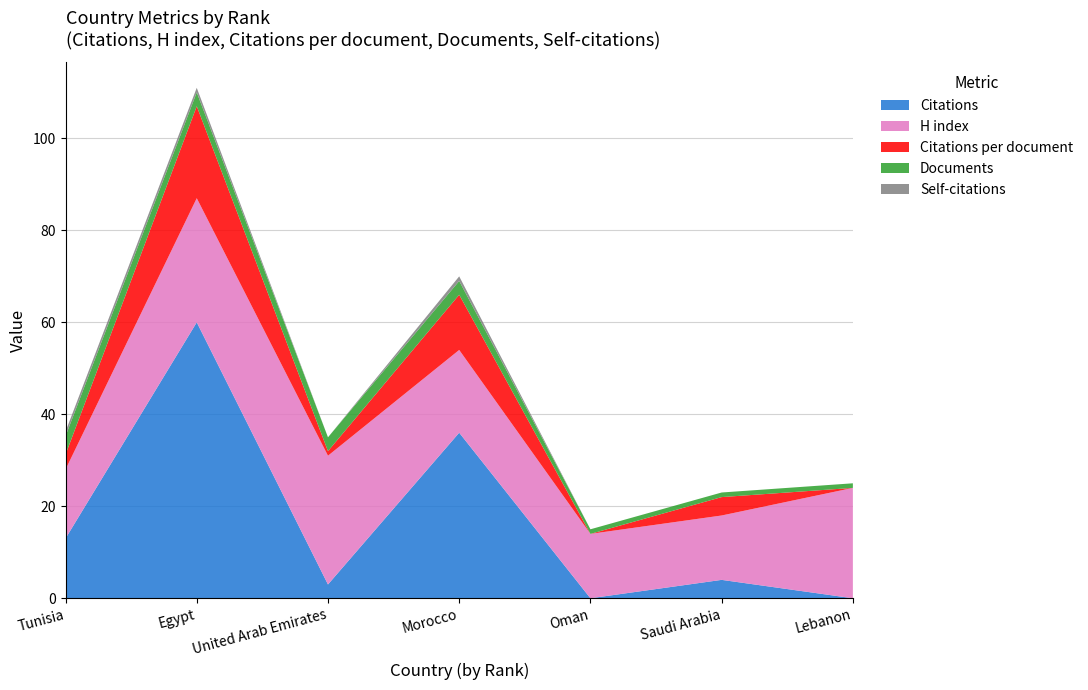

Reading left to right, transcribe all the data shown in this chart.

Citations: 1=13.0	2=60.0	3=3.0	4=36.0	5=0.0	6=4.0	7=0.0
H index: 1=15.0	2=27.0	3=28.0	4=18.0	5=14.0	6=14.0	7=24.0
Citations per document: 1=3.2	2=20.0	3=1.0	4=12.0	5=0.0	6=4.0	7=0.0
Documents: 1=4.0	2=3.0	3=3.0	4=3.0	5=1.0	6=1.0	7=1.0
Self-citations: 1=1.0	2=1.0	3=0.0	4=1.0	5=0.0	6=0.0	7=0.0